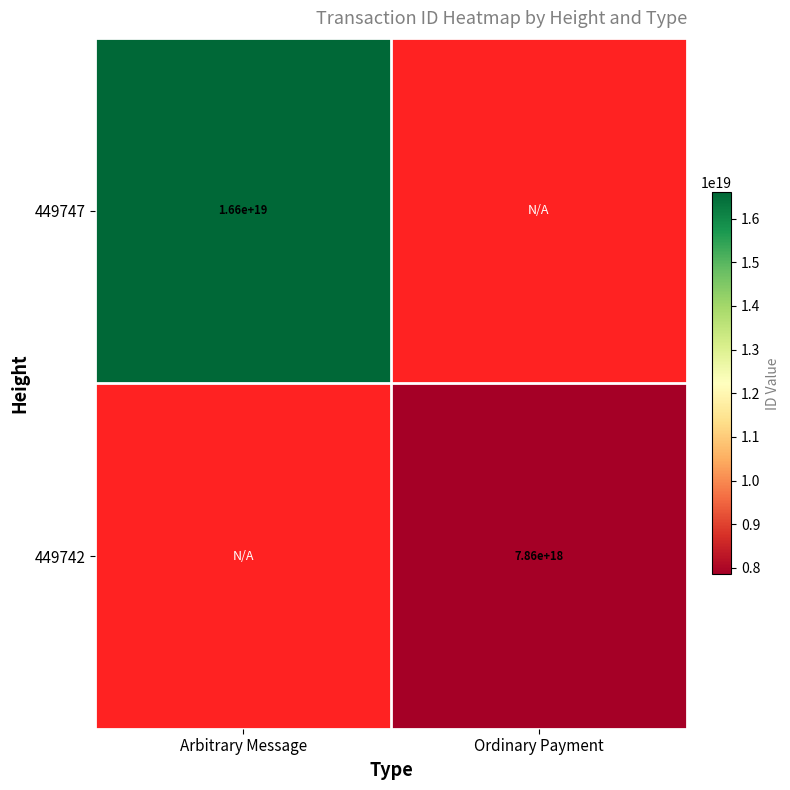

Count the number of categories in the chart.

2